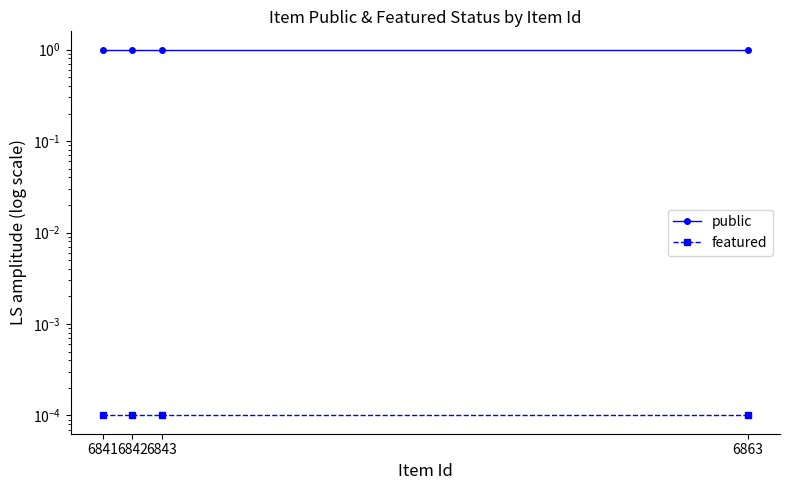

Is the value of public at 6841 greater than the value of featured at 6843?

Yes